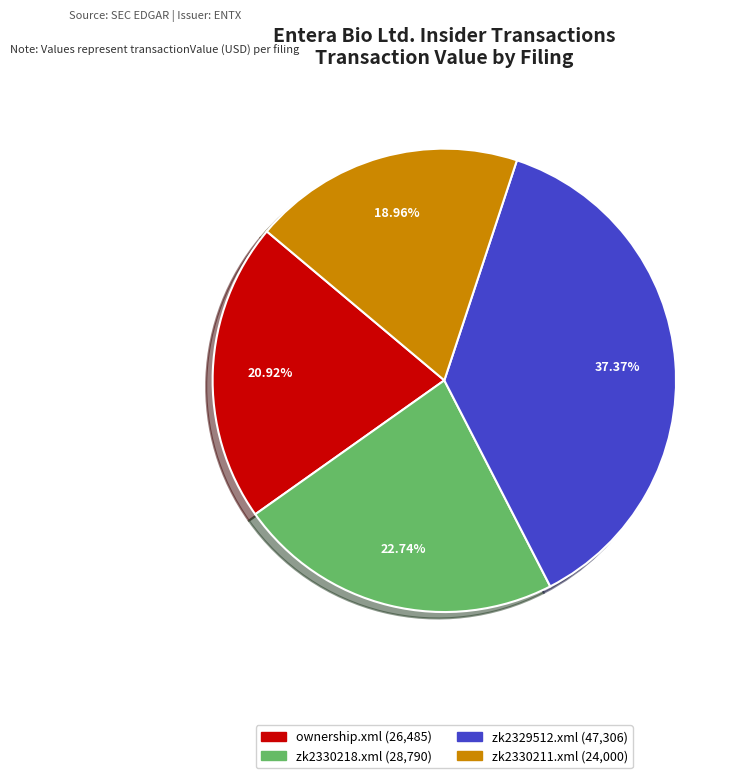

Do zk2330211.xml and ownership.xml together represent more than half of the pie?

No